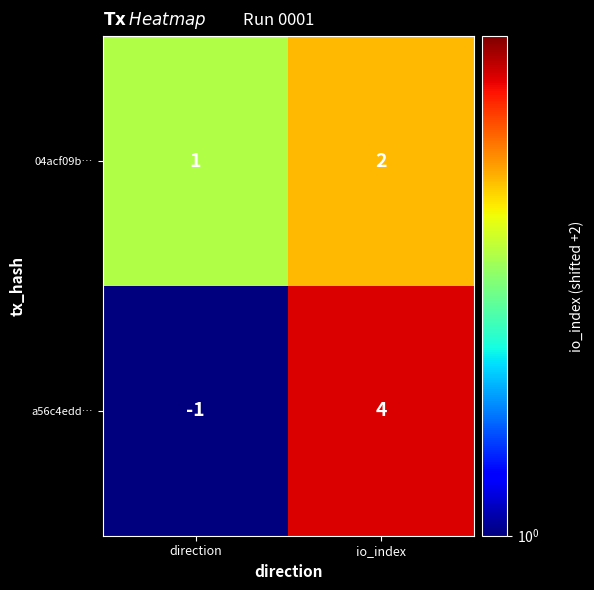

What is the maximum value shown in the chart?

4